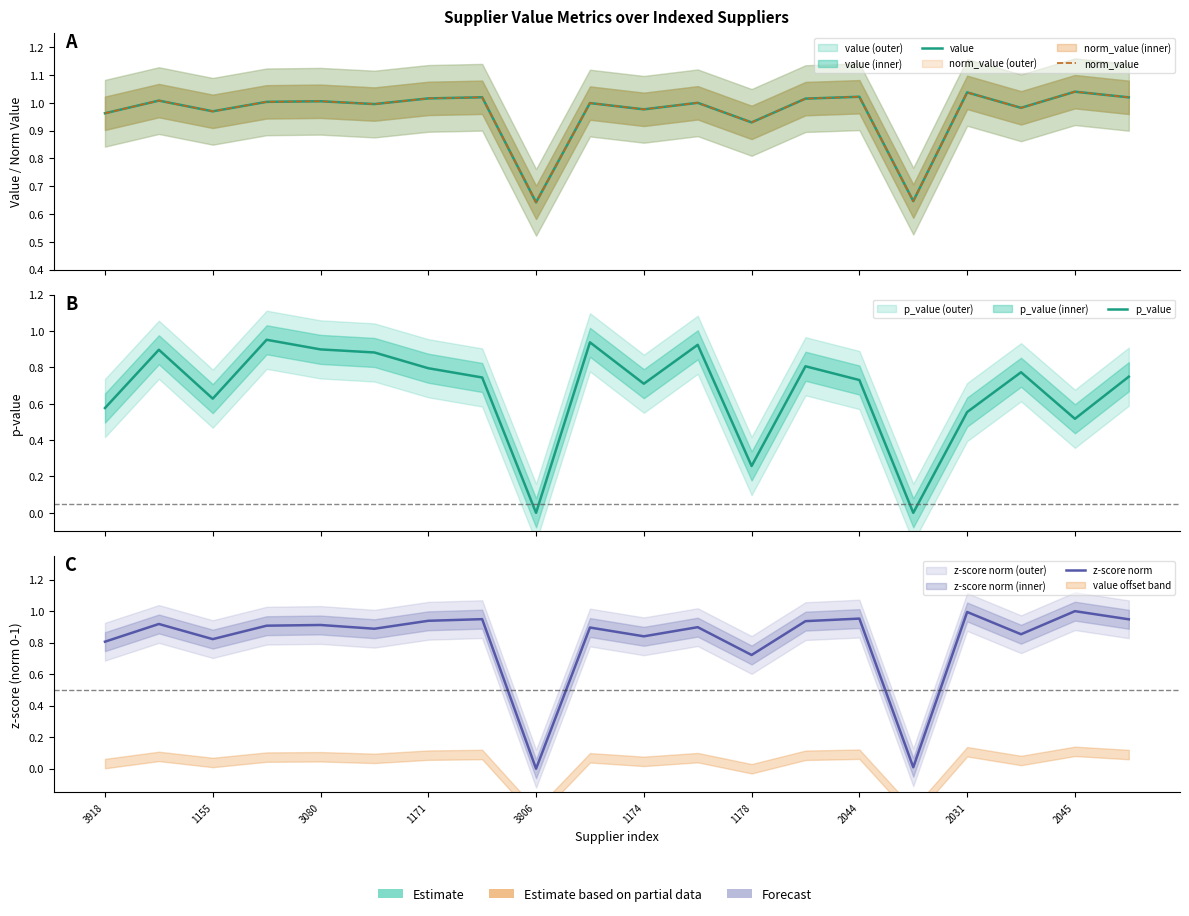

What is the label of the 20th point from the left?

19